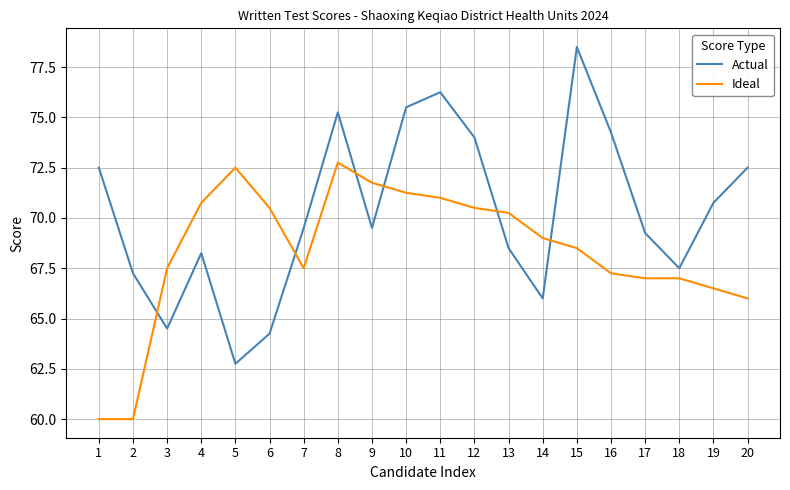

True or false: Ideal and Actual intersect in this chart.

True